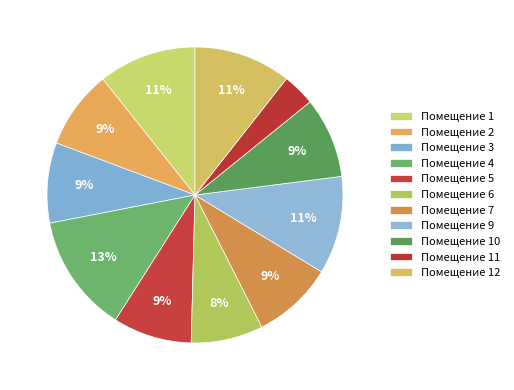

Rank the categories by value from lowest to highest.

11, 6, 2, 5, 3, 10, 7, 12, 1, 9, 4